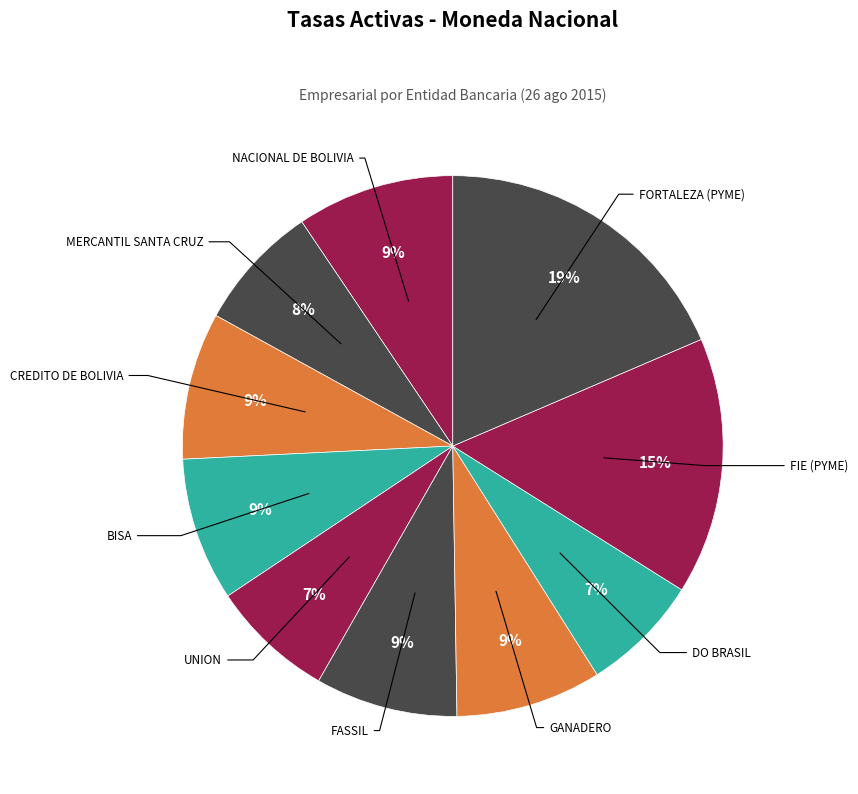

Rank the categories by value from lowest to highest.

DO BRASIL, UNION, MERCANTIL SANTA CRUZ, FASSIL, BISA, GANADERO, CREDITO DE BOLIVIA, NACIONAL DE BOLIVIA, FIE (PYME), FORTALEZA (PYME)